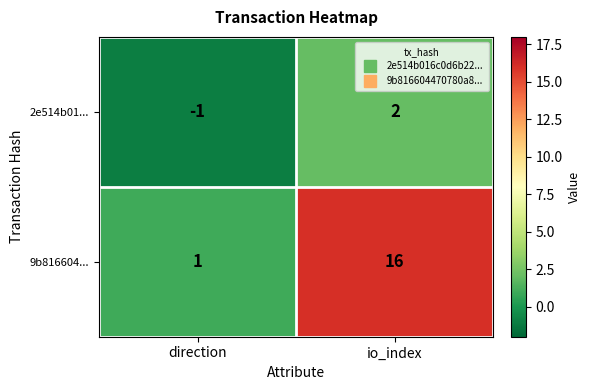

What is the difference between the maximum and minimum values in the 2e514b01... series?

3